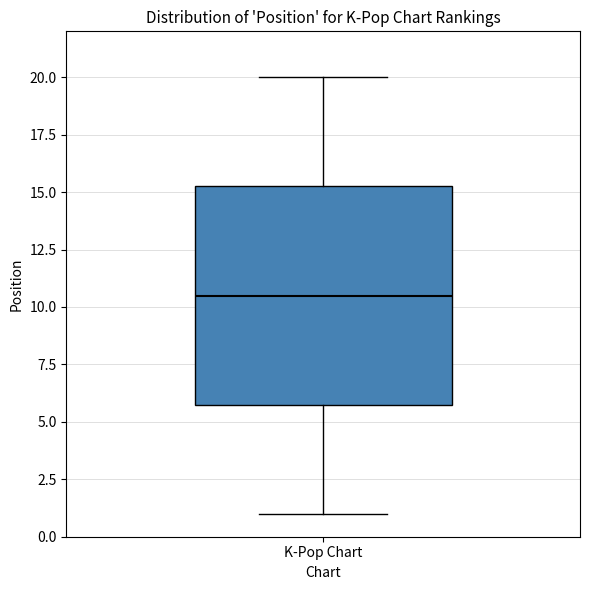

Where does the upper whisker of the box for K-Pop Chart end on the y-axis? The values are not printed on the chart, so give them approximately, as read against the axis.

20.0